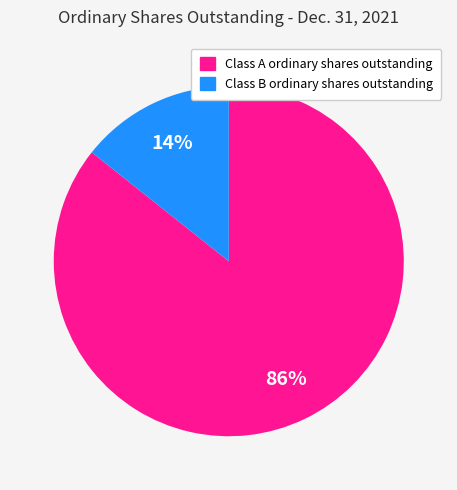

Count the number of slices in the pie.

2